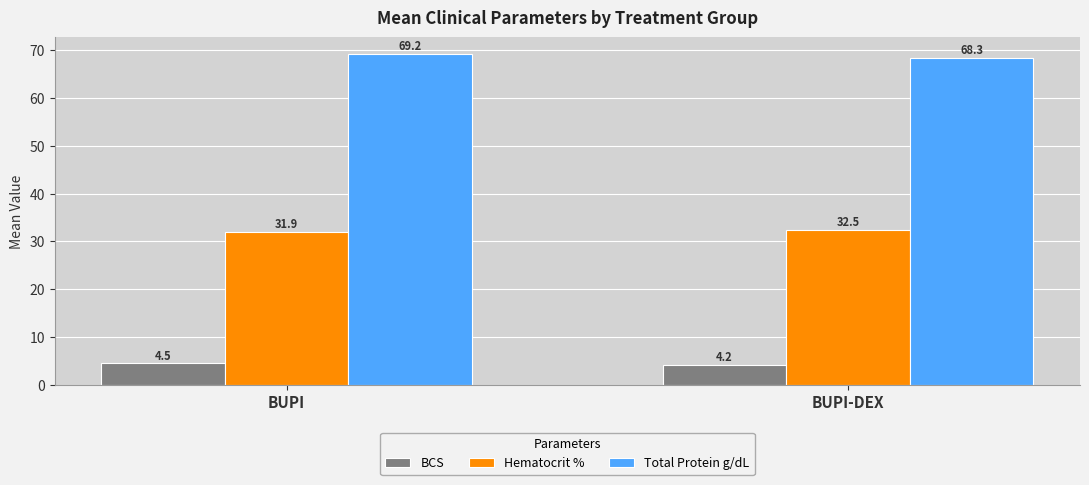

At how many categories does at least one series exceed 32?

2